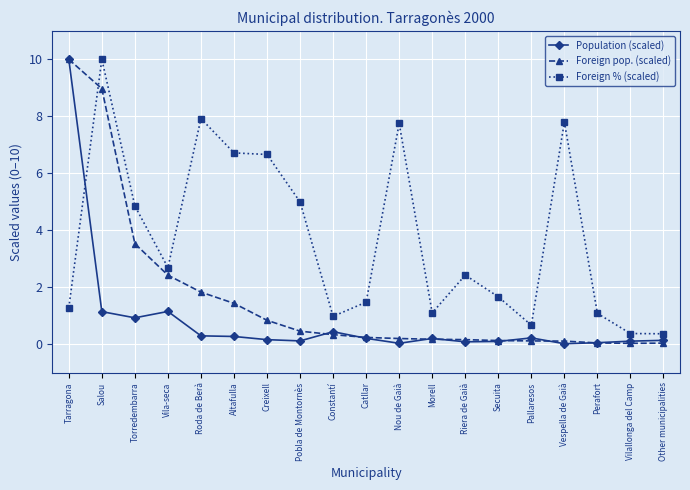

What is the maximum value shown in the chart?

10.0